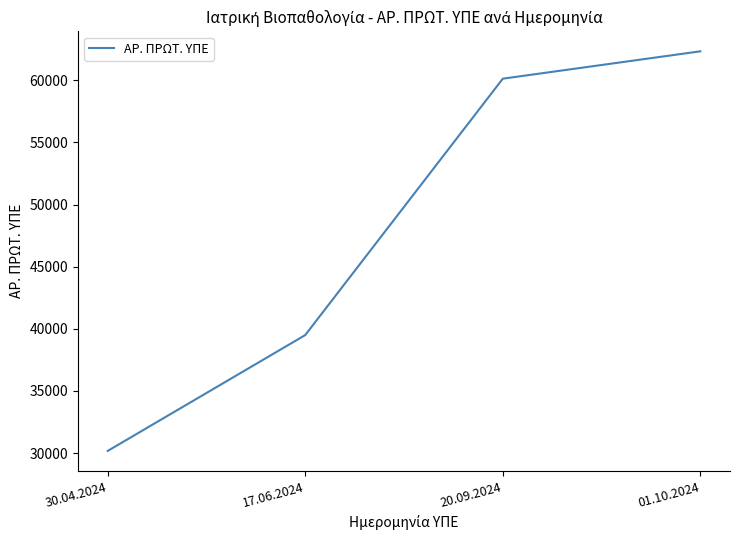

What position from the right is 17.06.2024?

3